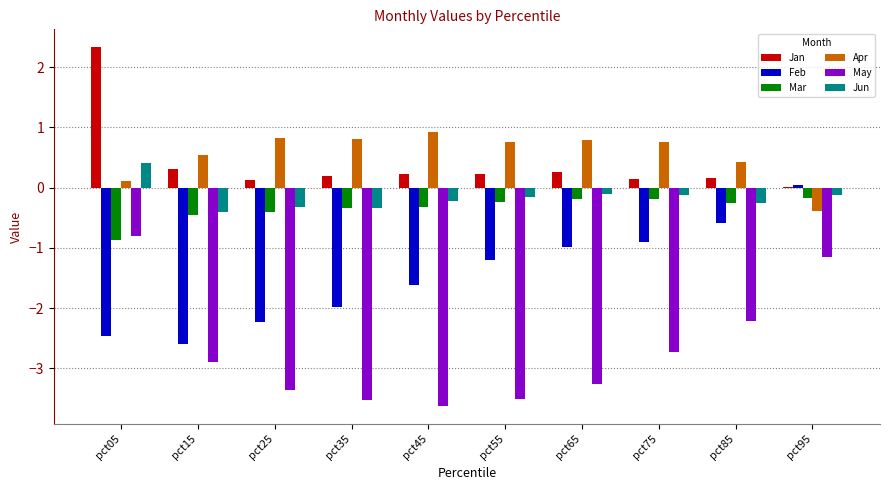

Is it true that Jan equals 0.2 at pct85?

True